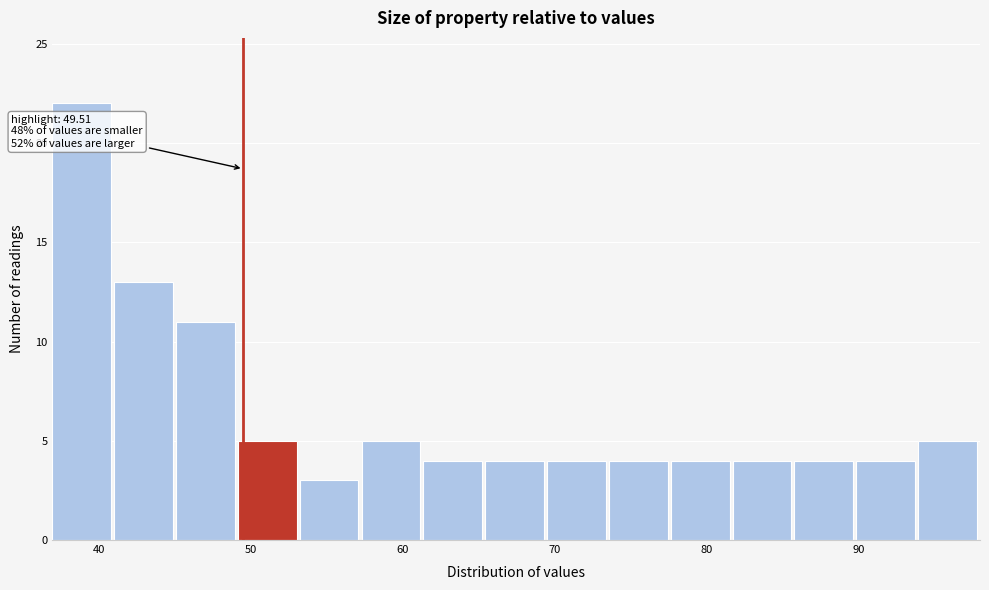

Over which range of the x-axis is the bar tallest?

37 to 41